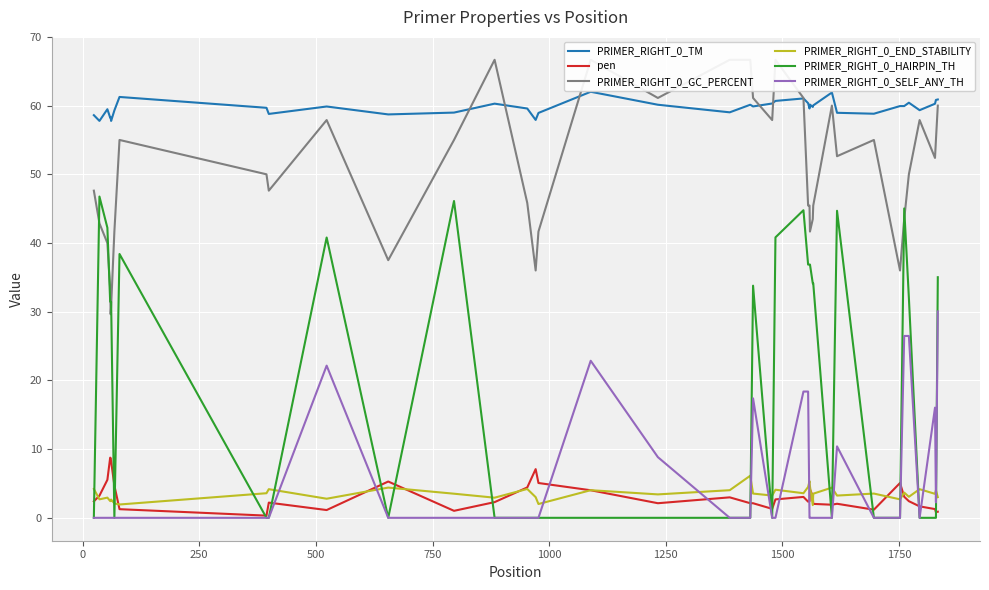

What is the lowest value of the PRIMER_RIGHT_0_TM series?

57.8